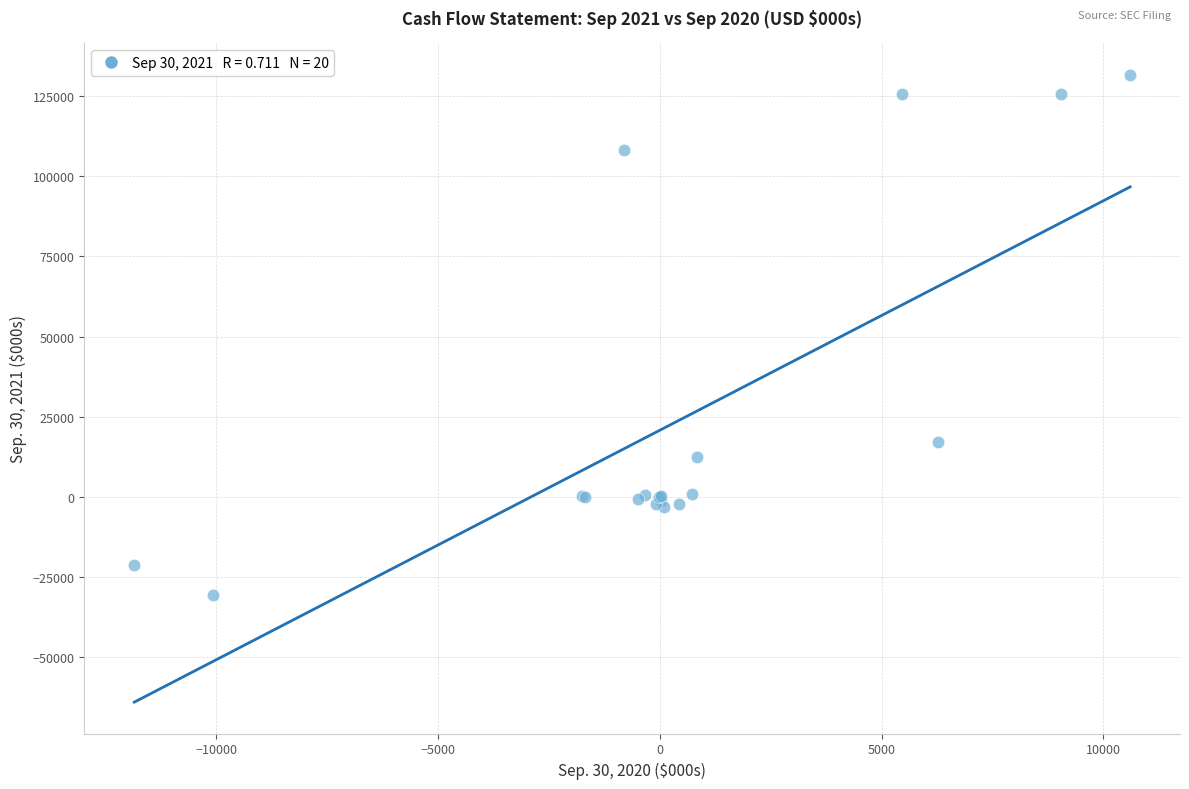

What Y value in the scatter plot is closest to 50488?

17297